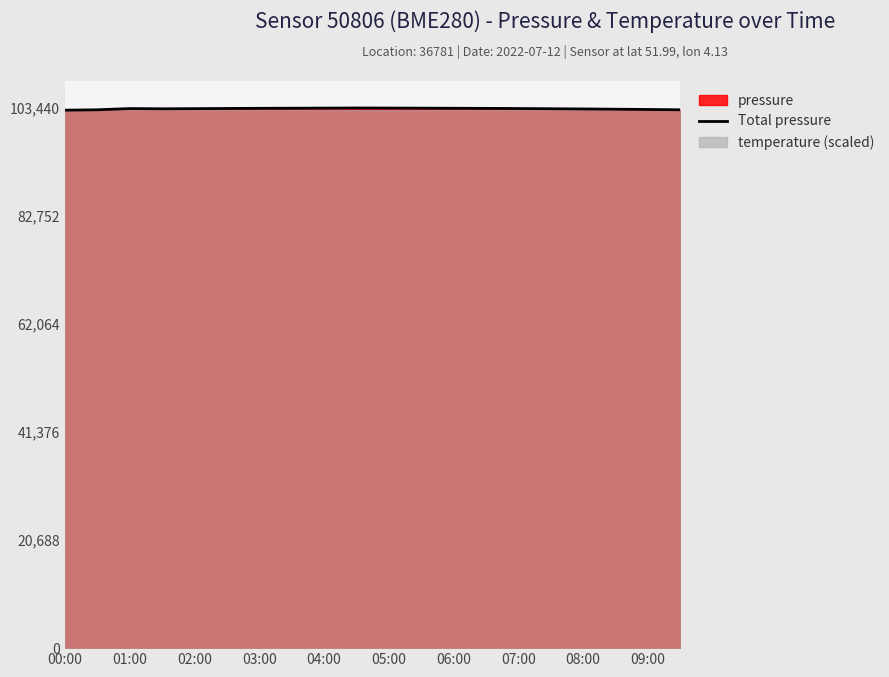

The Total pressure series shows 164682.8 at 09:00. True or false?

False